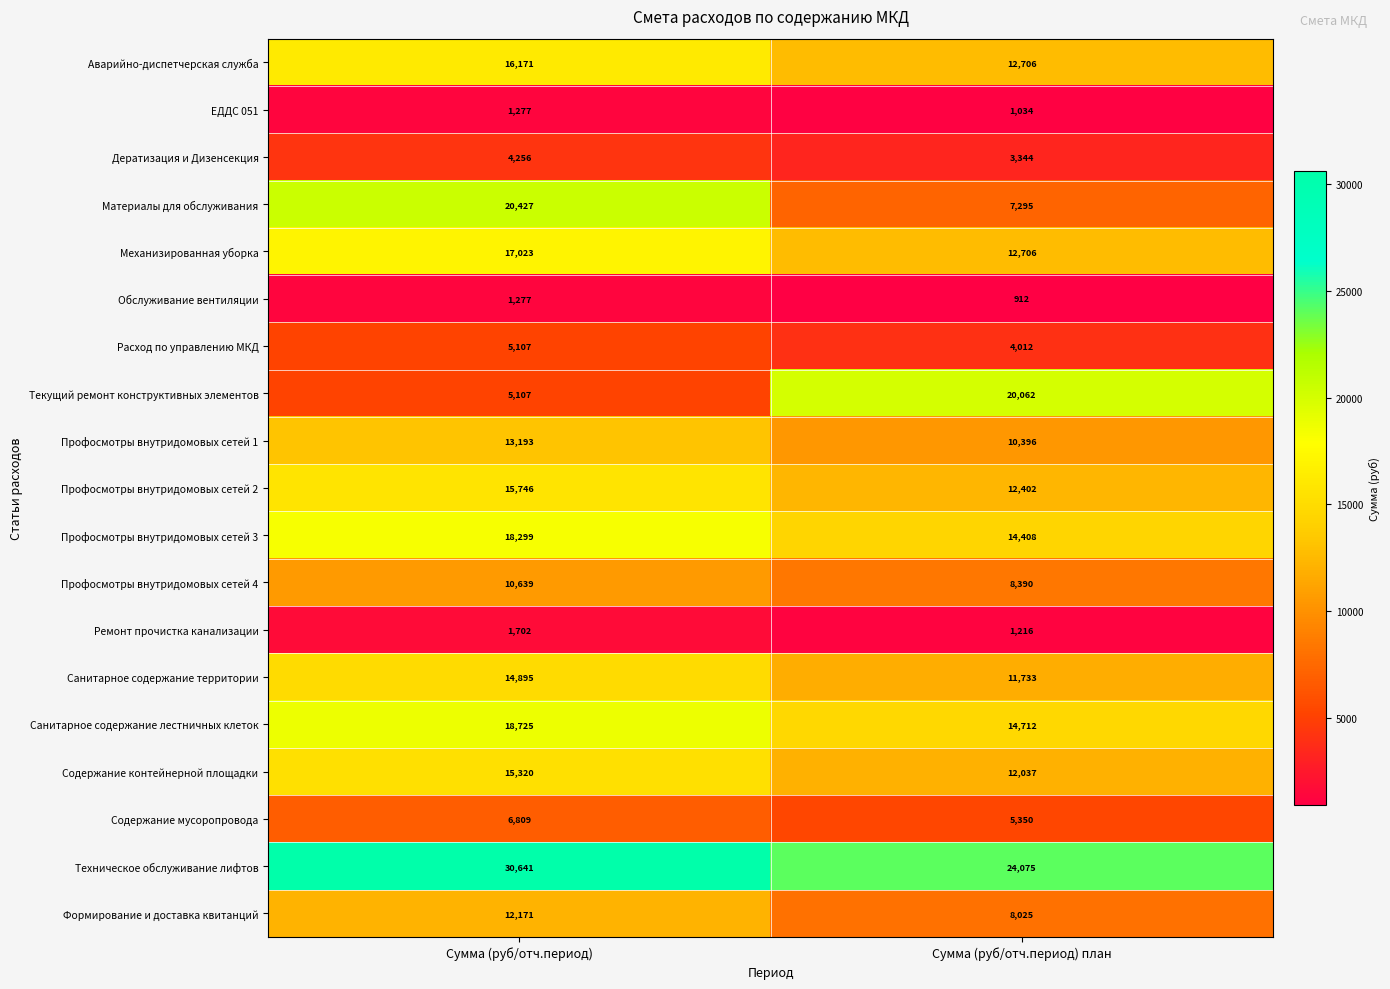

What is the sum of the Содержание контейнерной площадки values at Сумма (руб/отч.период) and Сумма (руб/отч.период) план?

27357